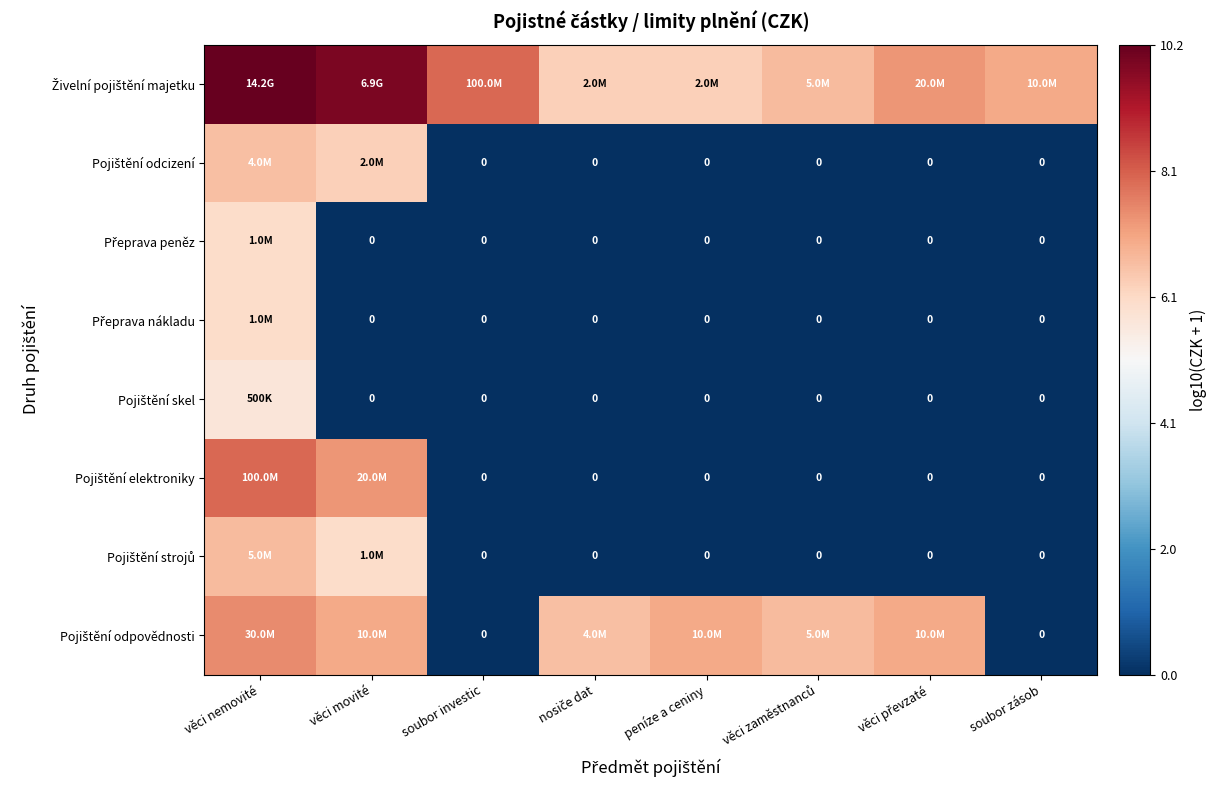

The Pojištění skel series shows 0.0 at peníze a ceniny. True or false?

True